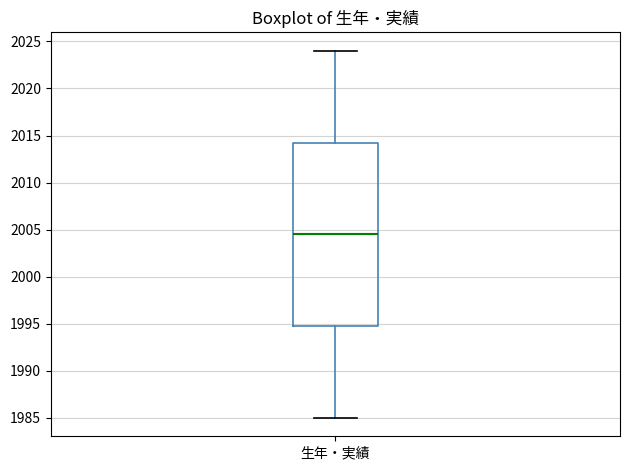

Where is the lower edge of the box for 生年・実績 on the y-axis? The values are not printed on the chart, so give them approximately, as read against the axis.

1995.0